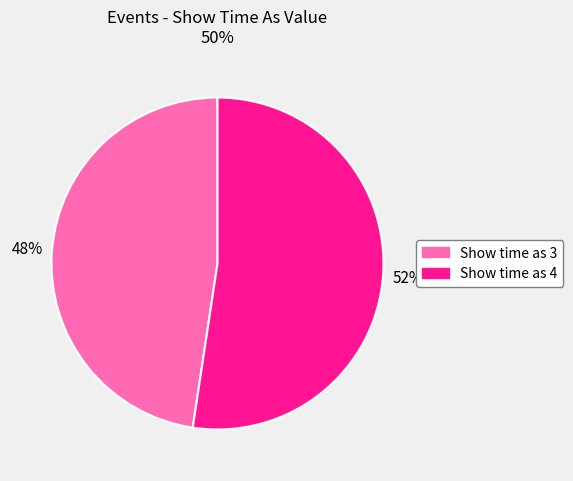

Rank the categories by value from highest to lowest.

Show time as 4, Show time as 3